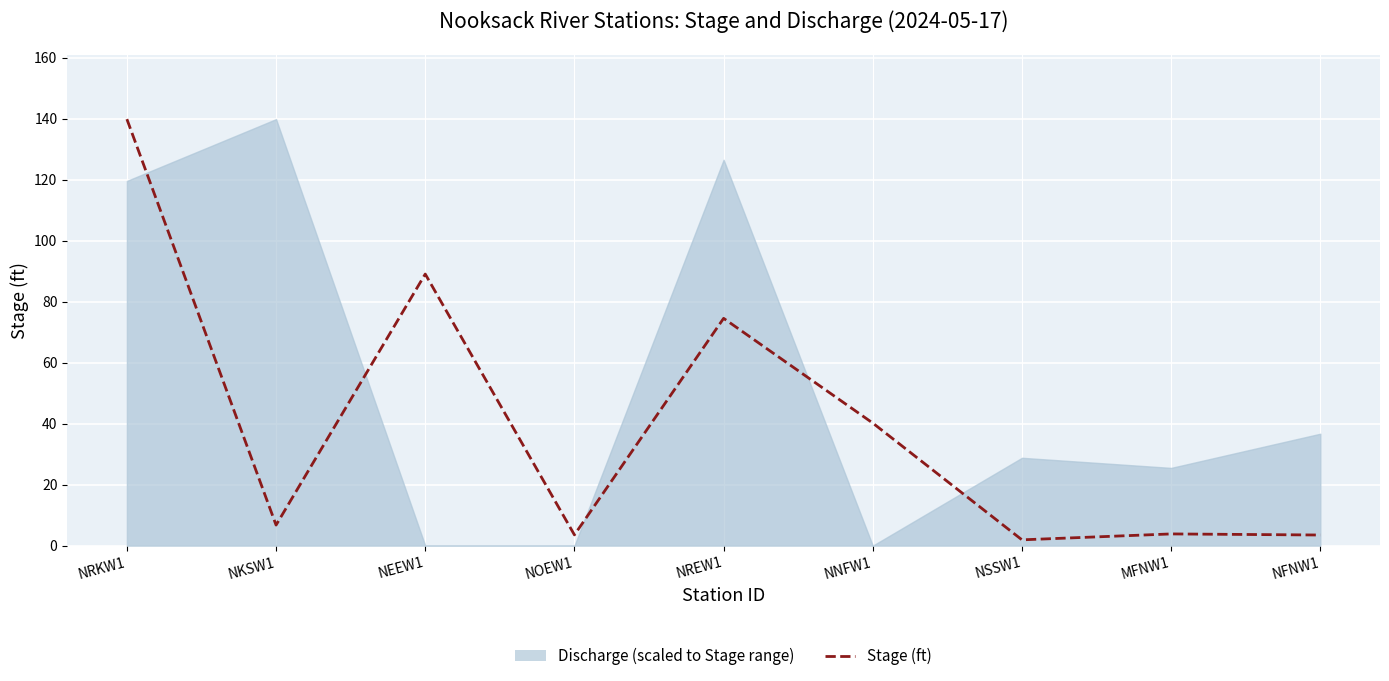

Rank the categories by value from lowest to highest.

NSSW1, NFNW1, NOEW1, MFNW1, NKSW1, NNFW1, NREW1, NEEW1, NRKW1